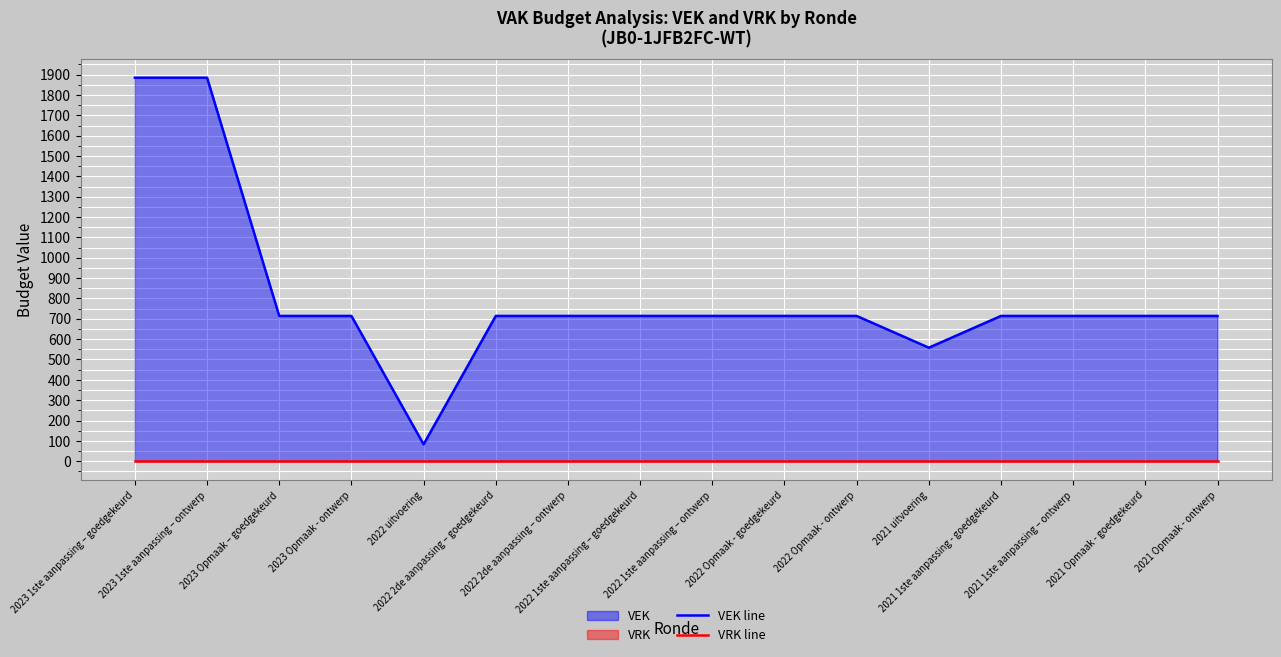

What is the value of the VEK line point at the 9th from the left?

714